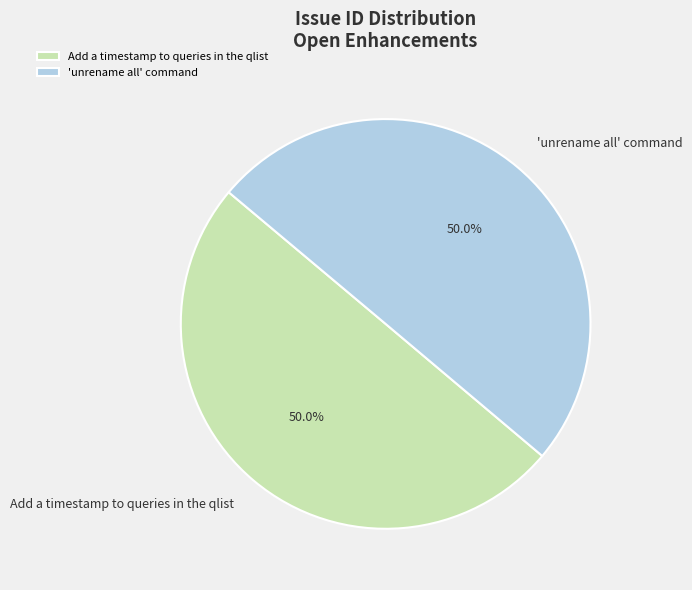

What is the ratio of the value at Add a timestamp to queries in the qlist to the value at 'unrename all' command?

1.0